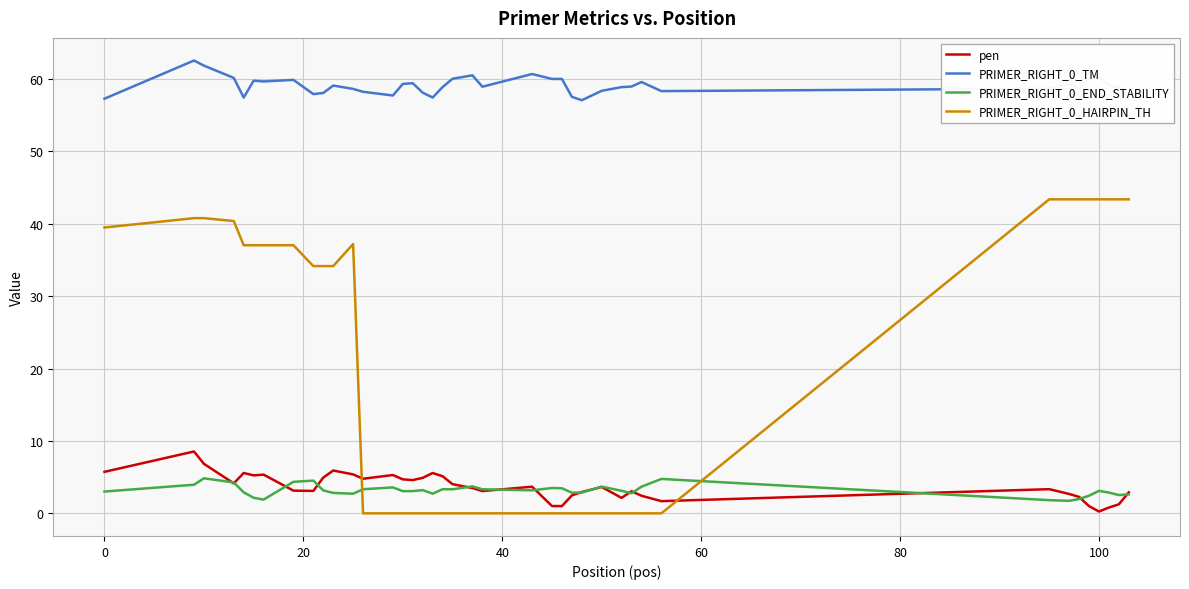

Rank the series by their maximum value, from lowest to highest.

PRIMER_RIGHT_0_END_STABILITY, pen, PRIMER_RIGHT_0_HAIRPIN_TH, PRIMER_RIGHT_0_TM